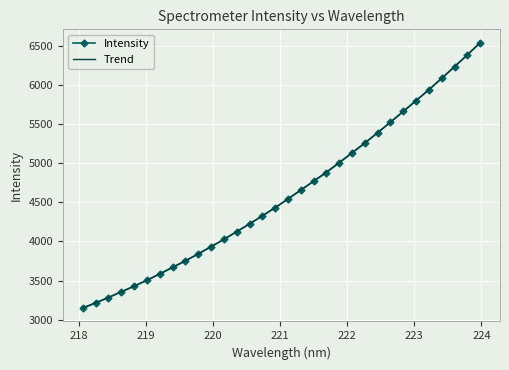

What is the label of the 14th point from the right?

221.4993